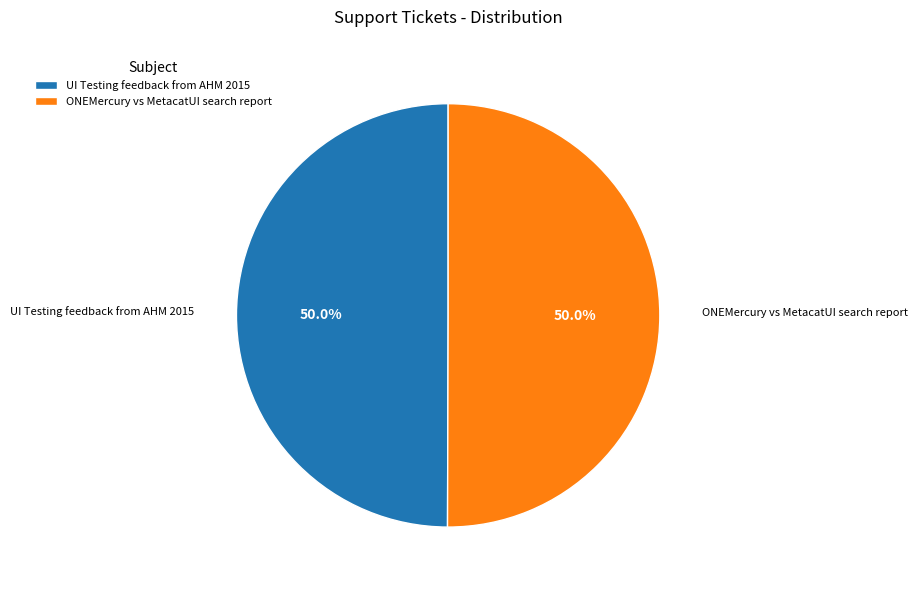

Is it true that ONEMercury vs MetacatUI search report is 44% of the pie?

False